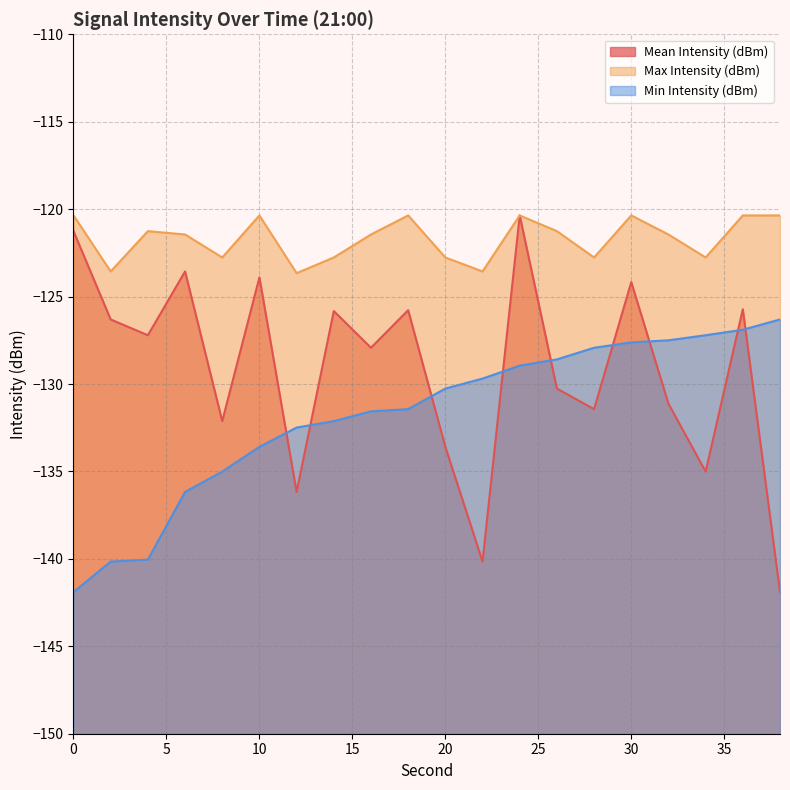

Where is the first local minimum for Mean Intensity (dBm)?

4